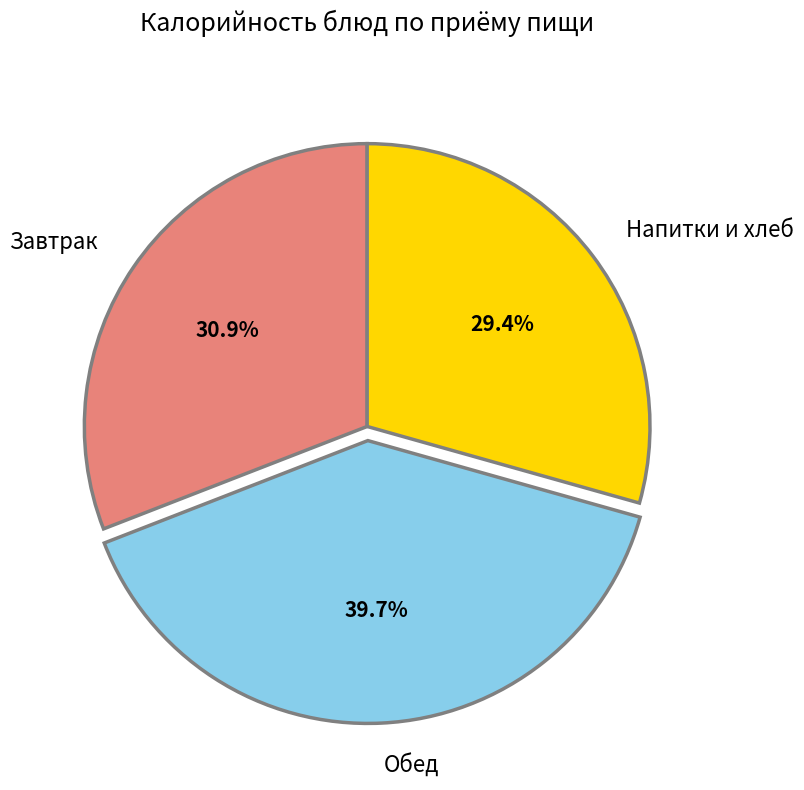

Combined, what portion of the pie is Завтрак and Напитки и хлеб?

60.3%